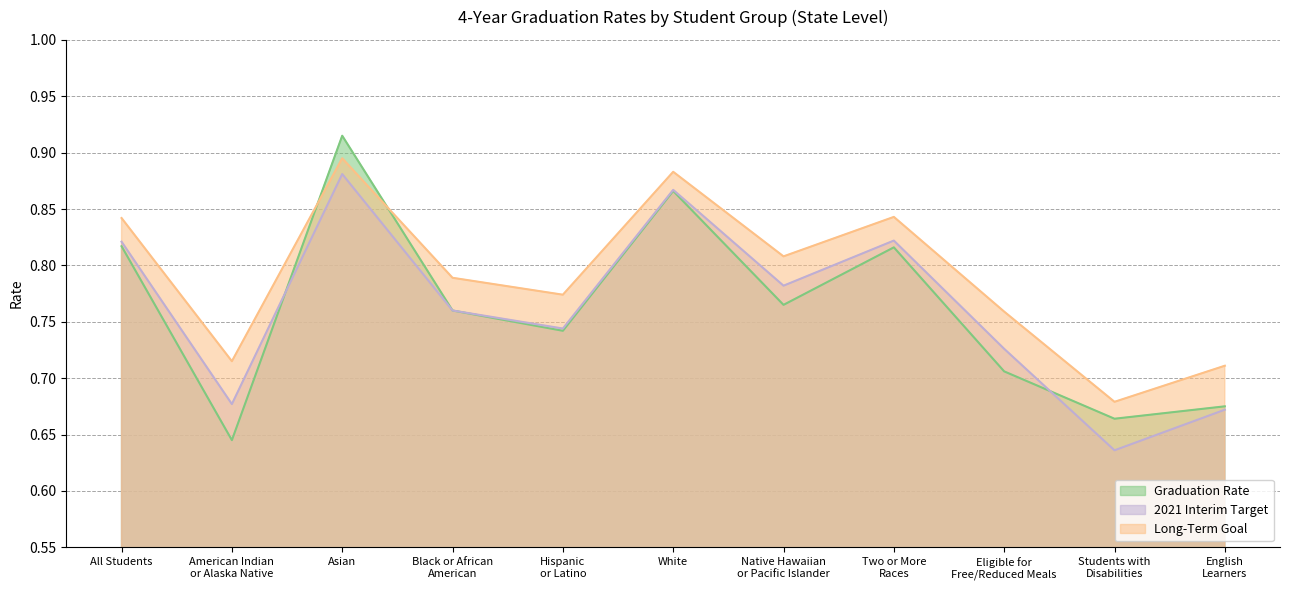

Reading left to right, extract all data points from this chart.

Graduation Rate: All Students=0.8	American Indian
or Alaska Native=0.6	Asian=0.9	Black or African
American=0.8	Hispanic
or Latino=0.7	White=0.9	Native Hawaiian
or Pacific Islander=0.8	Two or More
Races=0.8	Eligible for
Free/Reduced Meals=0.7	Students with
Disabilities=0.7	English
Learners=0.7
2021 Interim Target: All Students=0.8	American Indian
or Alaska Native=0.7	Asian=0.9	Black or African
American=0.8	Hispanic
or Latino=0.7	White=0.9	Native Hawaiian
or Pacific Islander=0.8	Two or More
Races=0.8	Eligible for
Free/Reduced Meals=0.7	Students with
Disabilities=0.6	English
Learners=0.7
Long-Term Goal: All Students=0.8	American Indian
or Alaska Native=0.7	Asian=0.9	Black or African
American=0.8	Hispanic
or Latino=0.8	White=0.9	Native Hawaiian
or Pacific Islander=0.8	Two or More
Races=0.8	Eligible for
Free/Reduced Meals=0.8	Students with
Disabilities=0.7	English
Learners=0.7